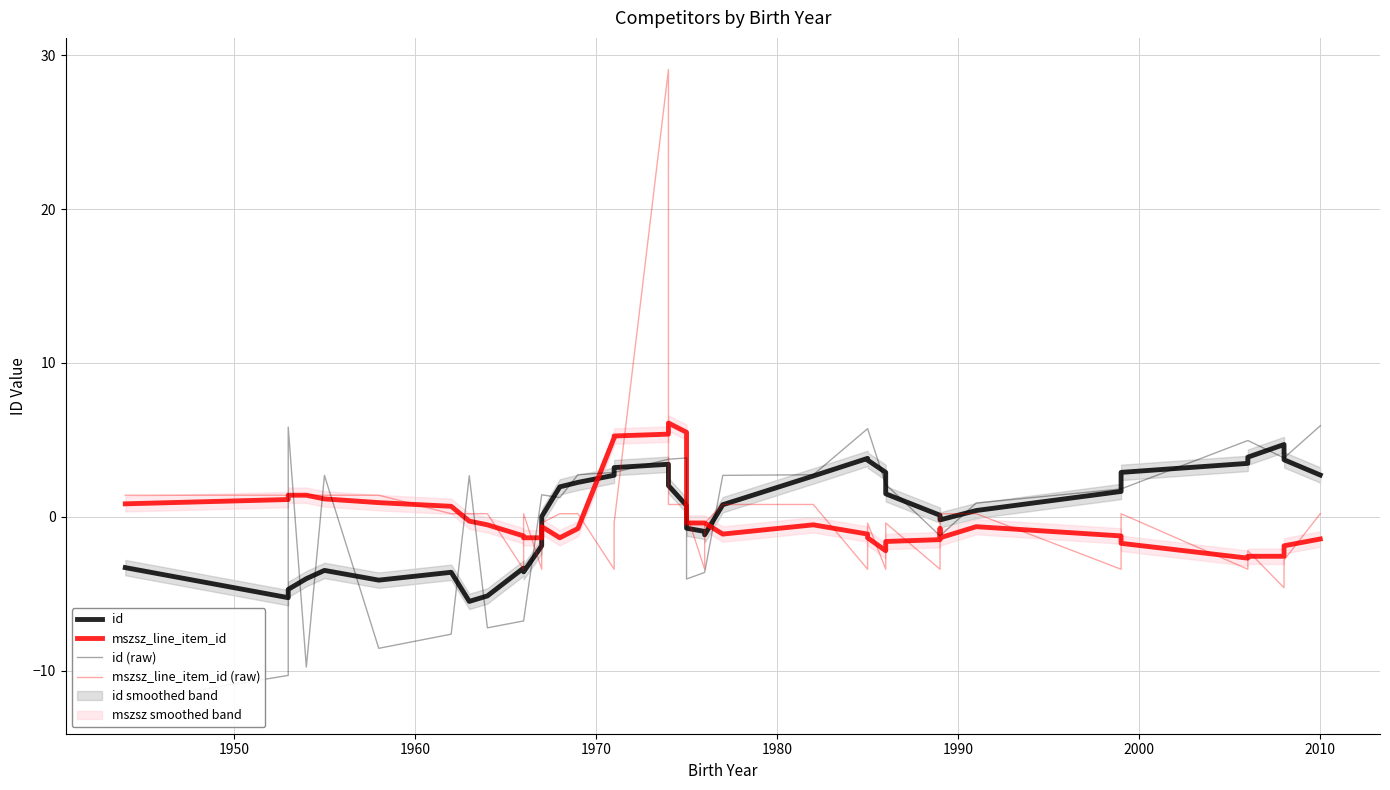

What is the highest value of the id series?

4.7